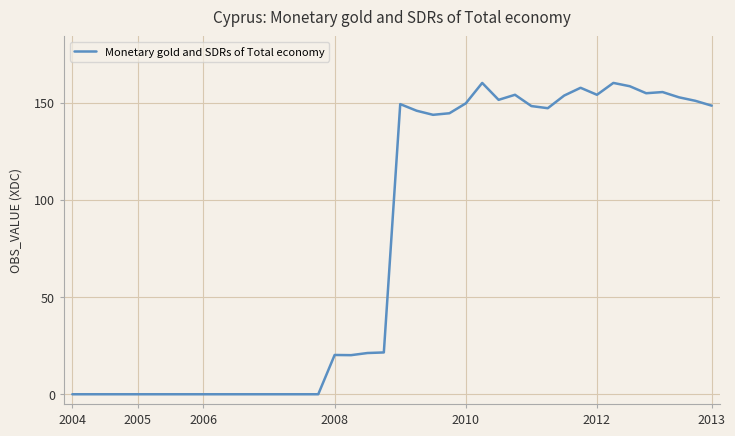

How many lines are shown in the chart?

1